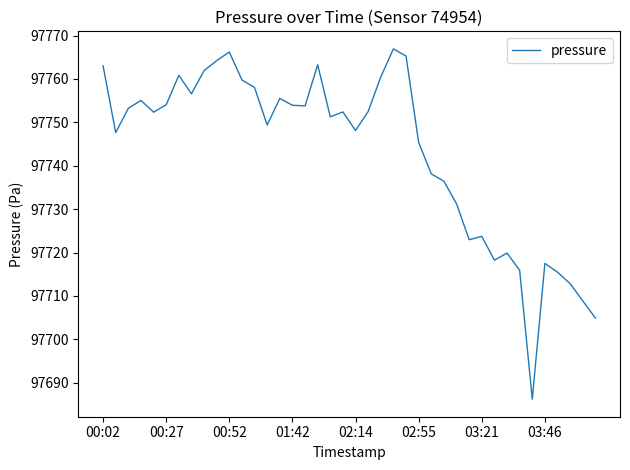

What is the difference between the maximum and minimum values?

80.7